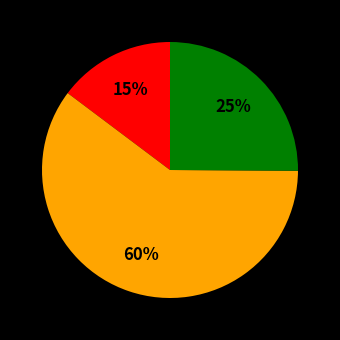

Is there any slice that represents more than half of the pie?

Yes